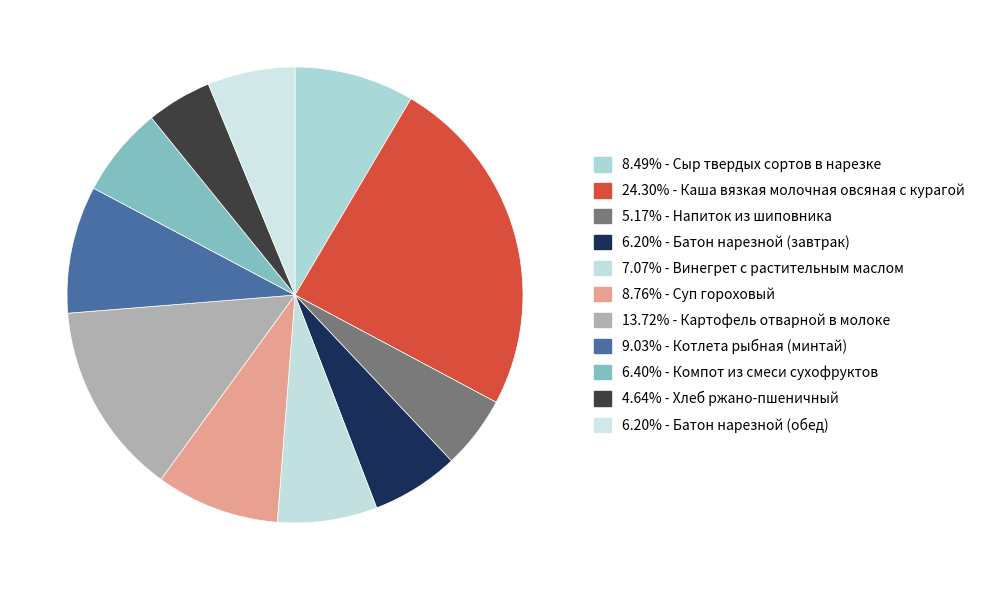

How many slices are in this pie chart?

11